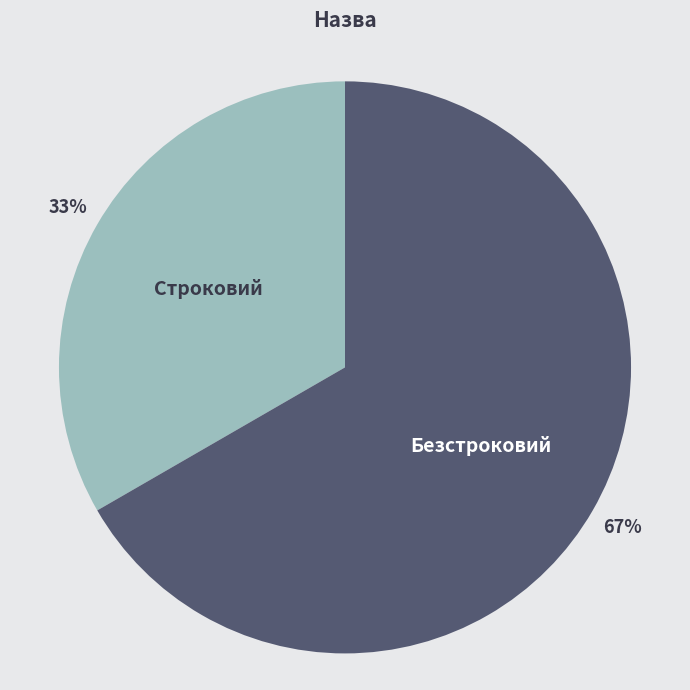

Which has a higher value, Безстроковий or Строковий?

Безстроковий